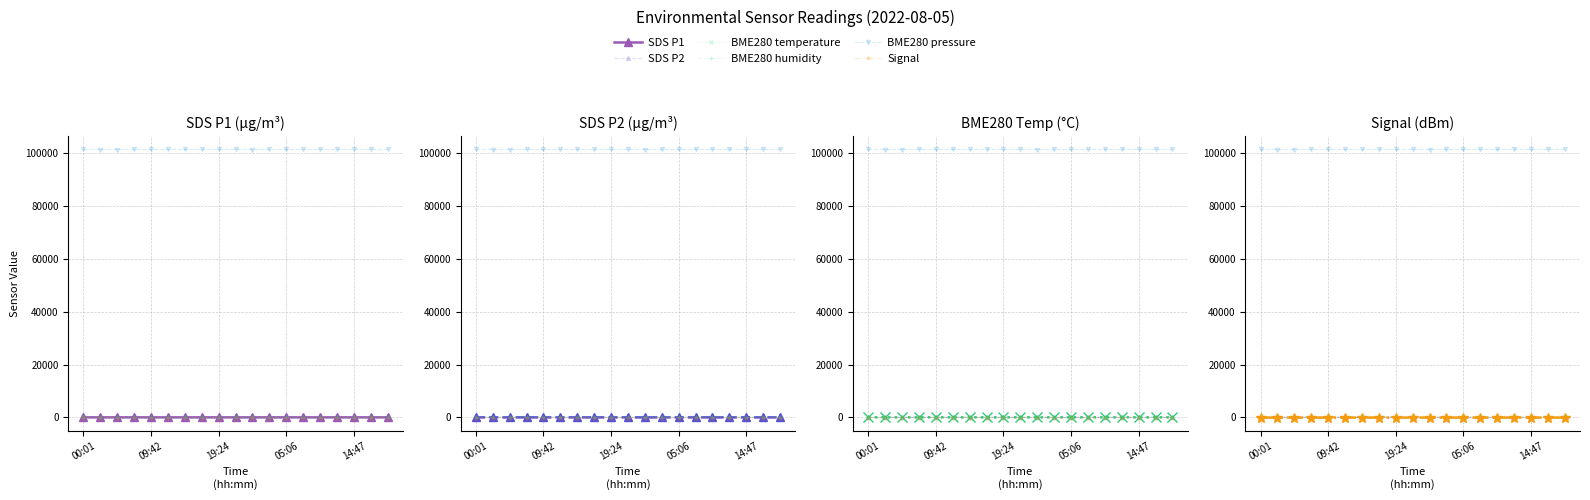

At how many categories does at least one series exceed 29044?

19